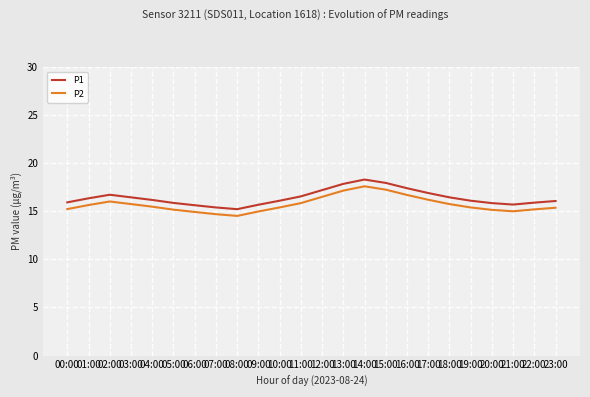

What position from the left is 21:00?

22